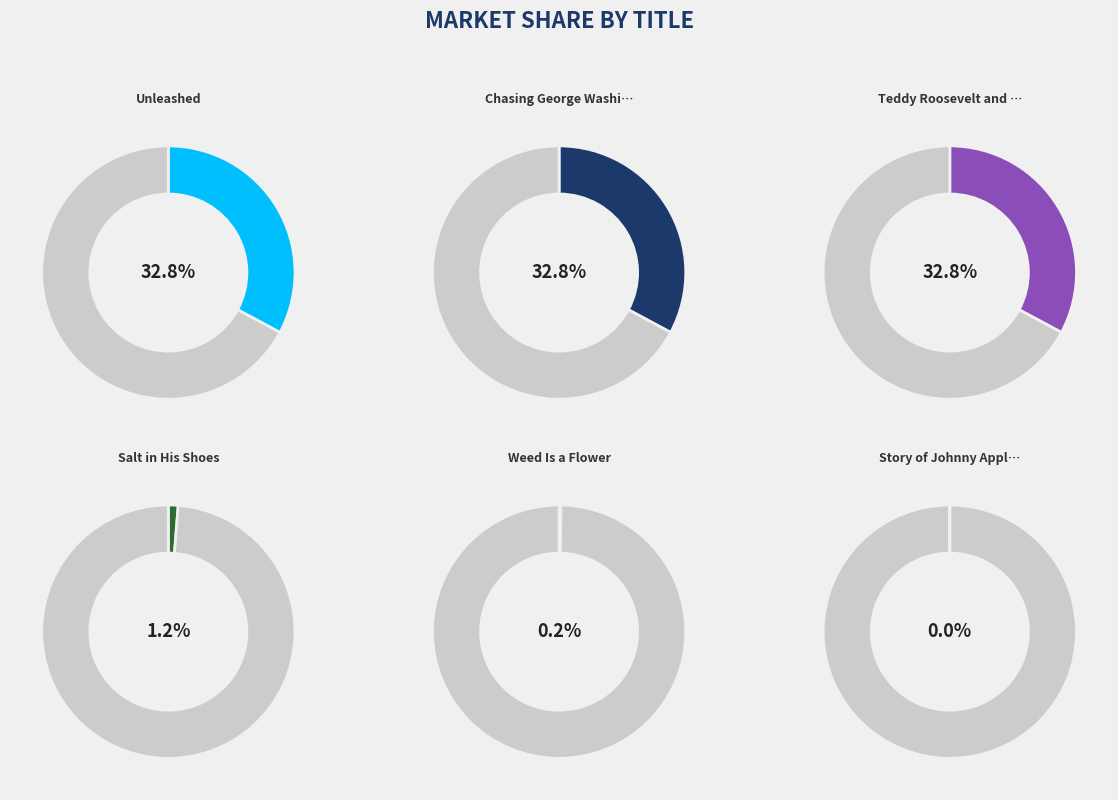

Is there any slice that represents more than half of the pie?

No